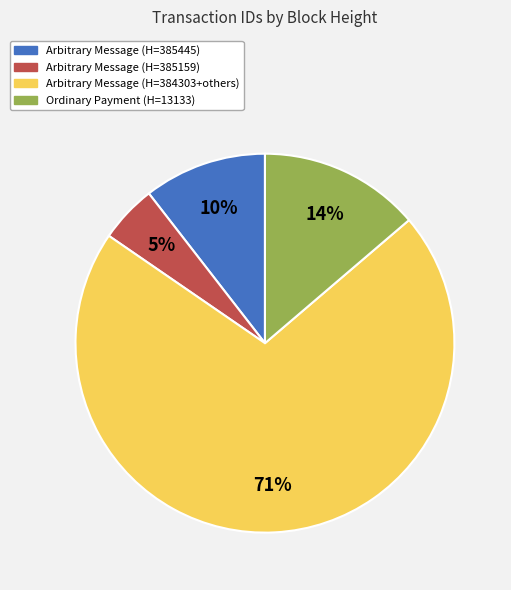

How many segments does this pie chart have?

4